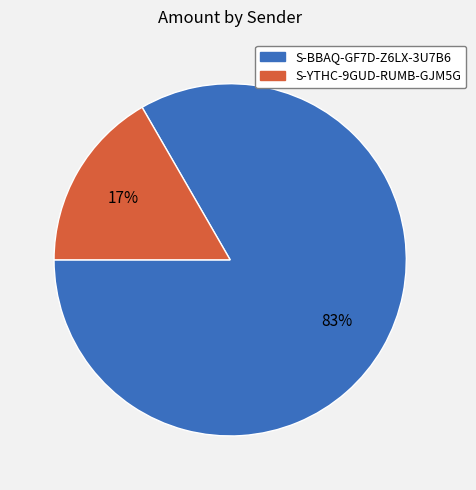

How many segments does this pie chart have?

2